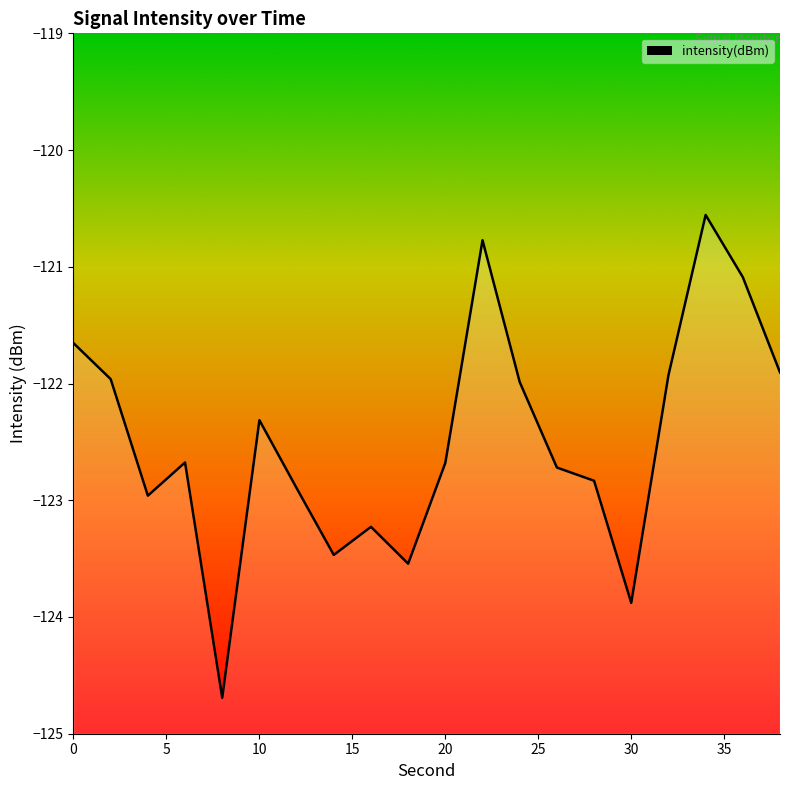

What is the smallest value displayed?

-124.7